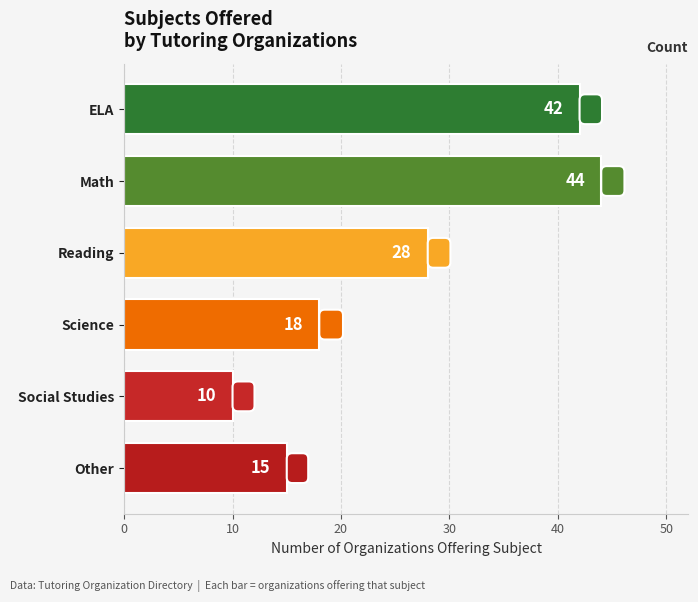

Rank the categories by value from lowest to highest.

Social Studies, Other, Science, Reading, ELA, Math